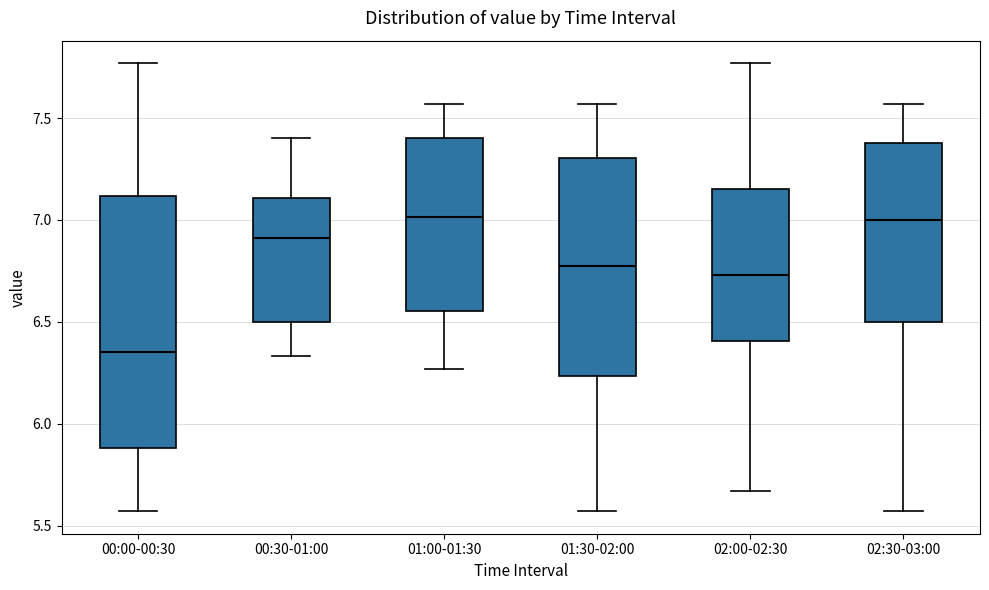

Reading left to right, read every box against the y-axis: the position of its median line, the range the box covers, and the ends of its whiskers. The values are not printed on the chart, so give them approximately, as read against the axis.

00:00-00:30: median 6.35, box 5.90 to 7.10, whiskers 5.55 to 7.75
00:30-01:00: median 6.90, box 6.50 to 7.10, whiskers 6.35 to 7.40
01:00-01:30: median 7.00, box 6.55 to 7.40, whiskers 6.25 to 7.55
01:30-02:00: median 6.80, box 6.25 to 7.30, whiskers 5.55 to 7.55
02:00-02:30: median 6.75, box 6.40 to 7.15, whiskers 5.65 to 7.75
02:30-03:00: median 7.00, box 6.50 to 7.40, whiskers 5.55 to 7.55